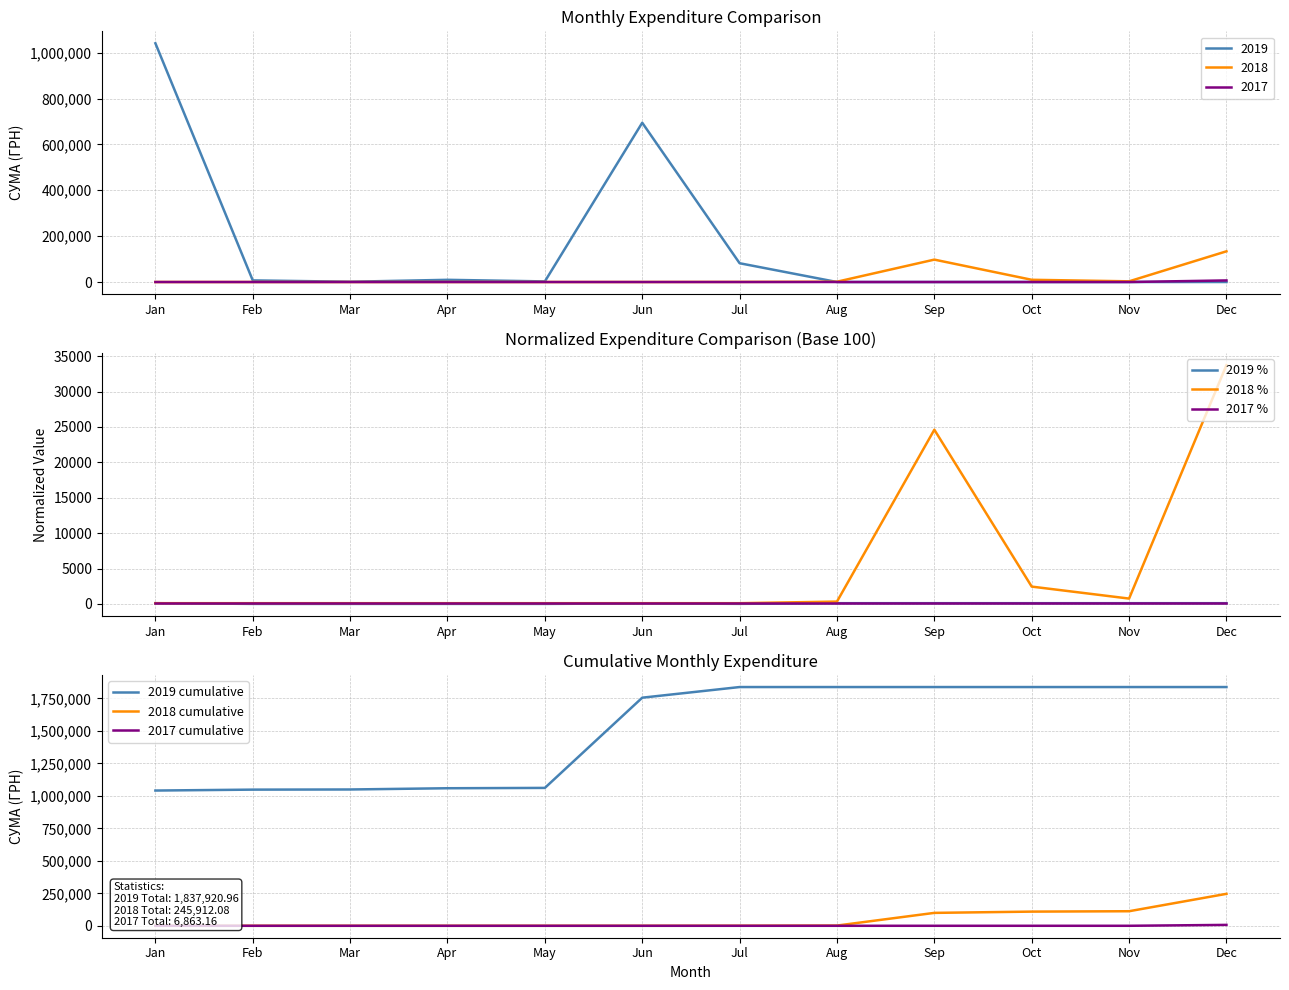

Is it true that 2019 cumulative equals 3268006.1 at Jul?

False